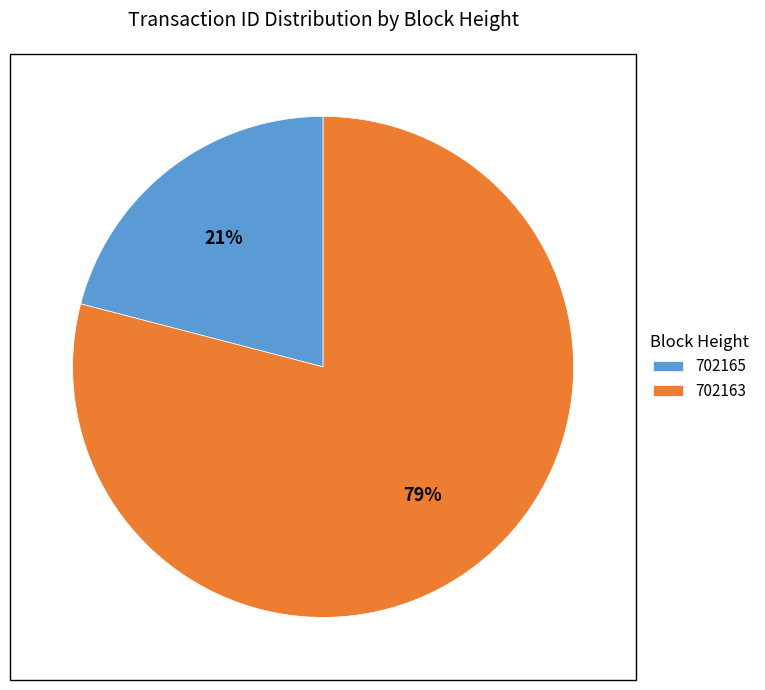

Does 702165 represent more than half of the total?

No